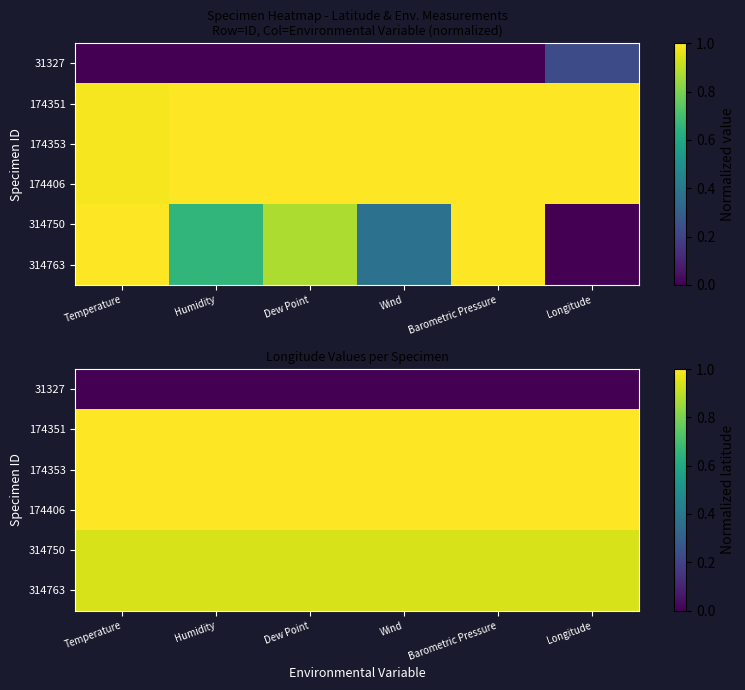

Rank the series by their maximum value, from highest to lowest.

174351, 174353, 174406, 314750, 314763, 31327